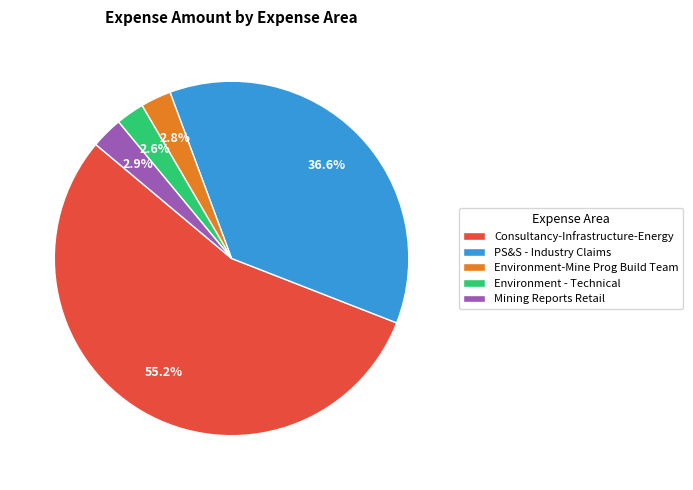

Which category has the biggest portion of the pie?

Consultancy-Infrastructure-Energy